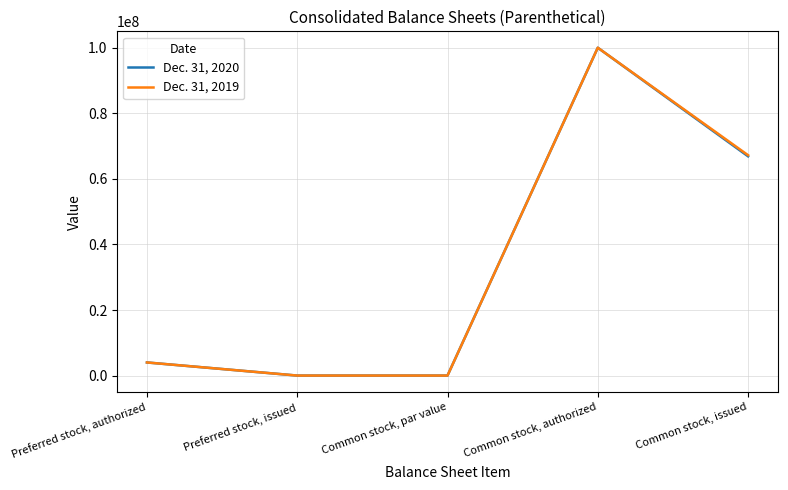

Which series changed the most between Preferred stock, issued and Common stock, issued?

Dec. 31, 2019